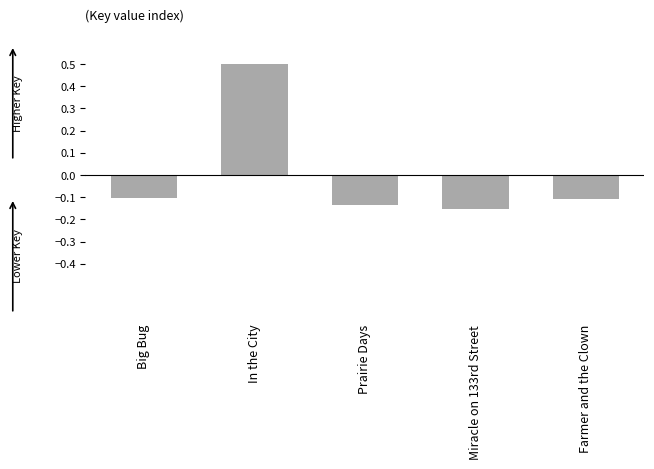

What is the label of the 1st bar from the left?

Big Bug